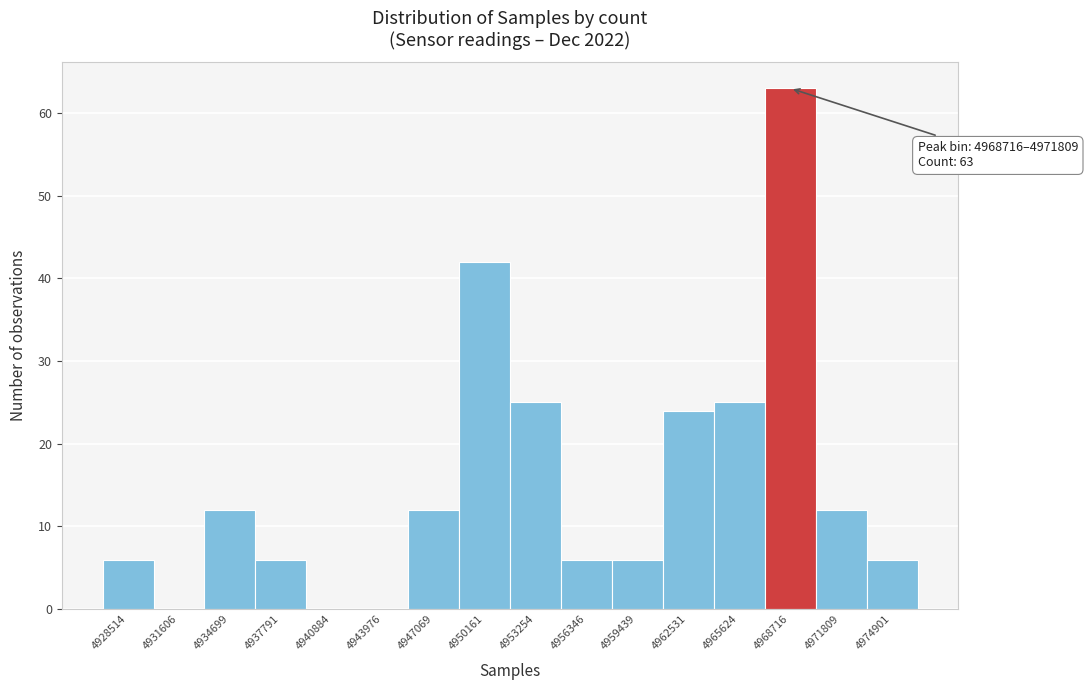

Reading right to left, what are all the values shown in this chart?

4974901=6	4971809=12	4968716=63	4965624=25	4962531=24	4959439=6	4956346=6	4953254=25	4950161=42	4947069=12	4943976=0	4940884=0	4937791=6	4934699=12	4931606=0	4928514=6